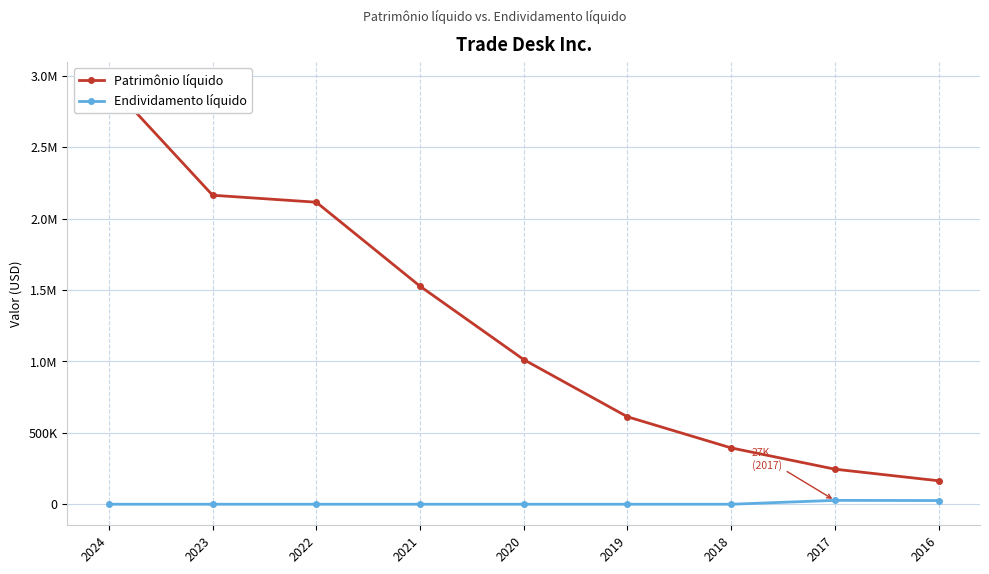

Is the value of Patrimônio líquido at 2018 greater than the value of Endividamento líquido at 2022?

Yes